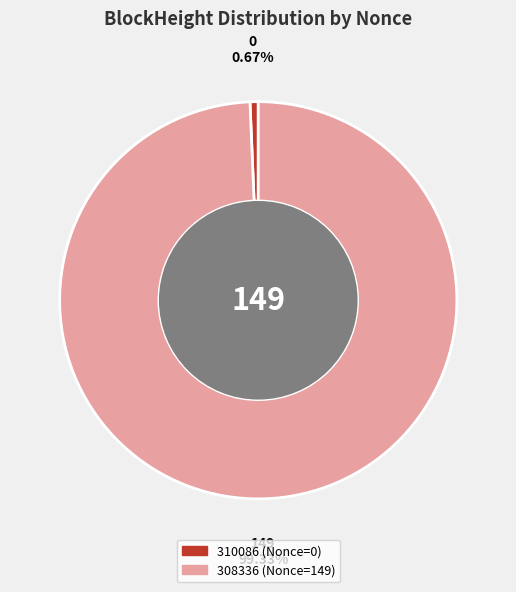

How many slices are in this pie chart?

2